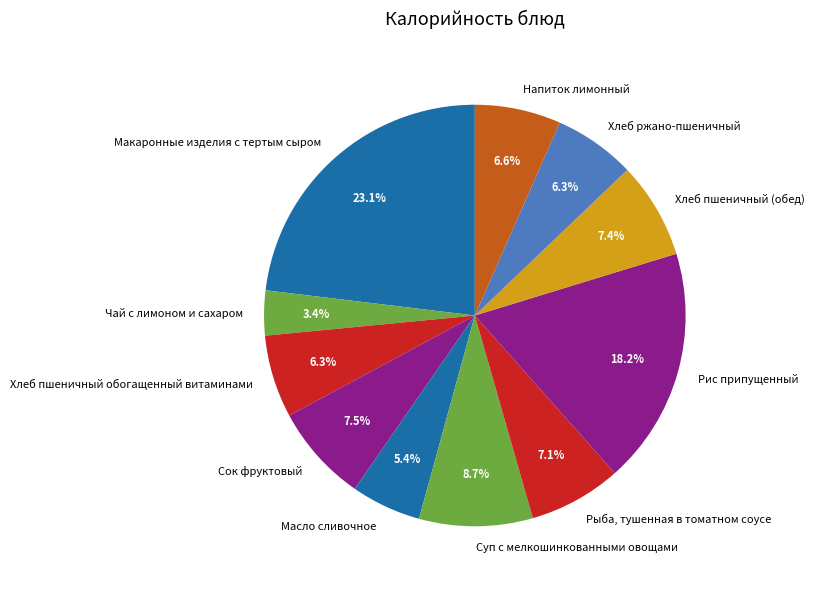

To the nearest percent, what is the difference between the largest and smallest slice percentages?

20%